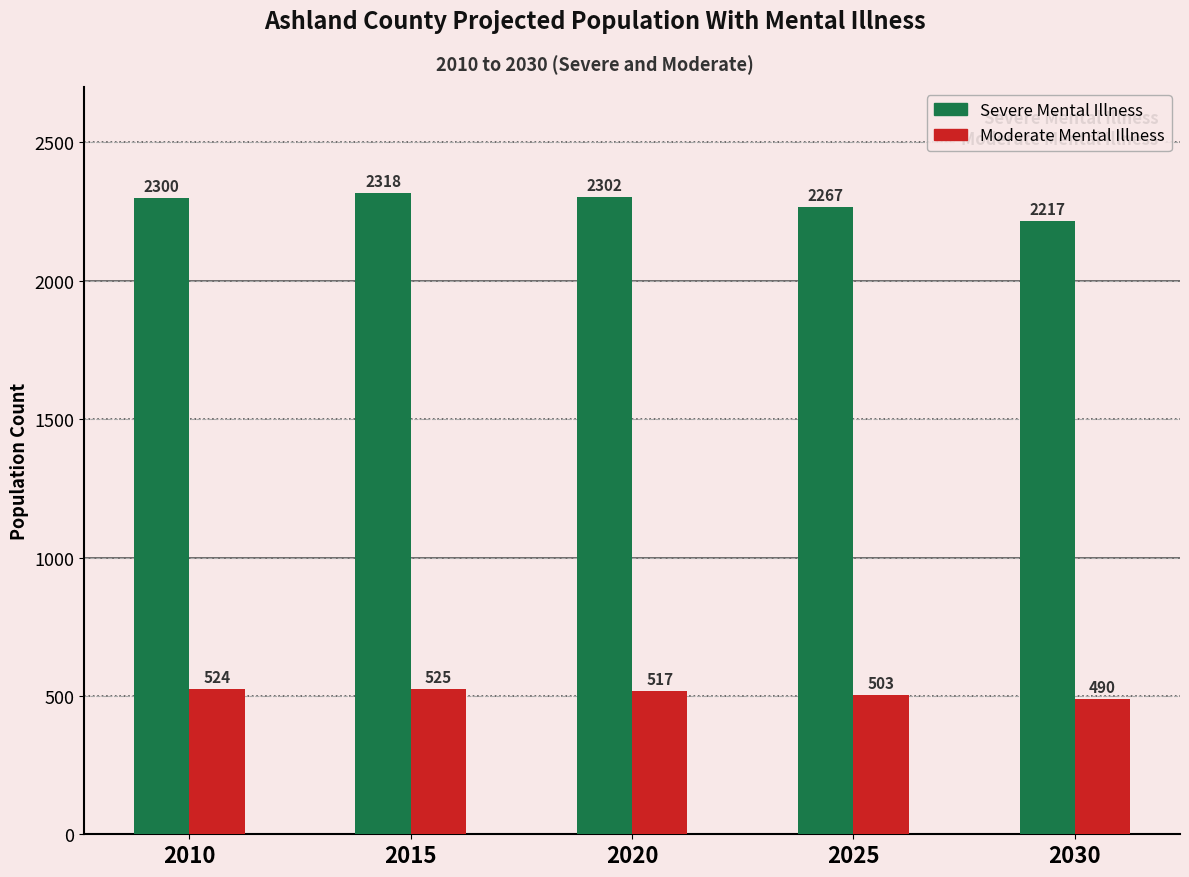

What is the value of the Moderate Mental Illness bar at the 4th from the left?

503